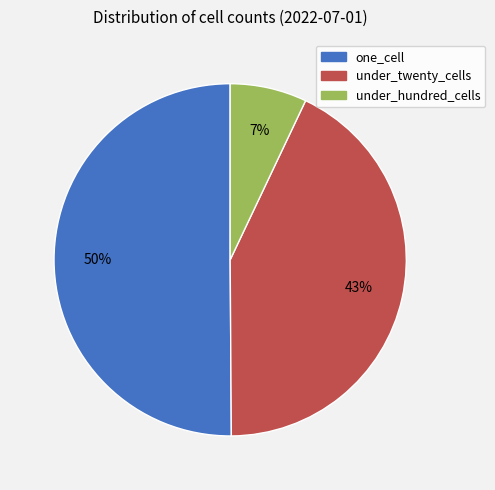

Is under_twenty_cells the majority of the pie?

No